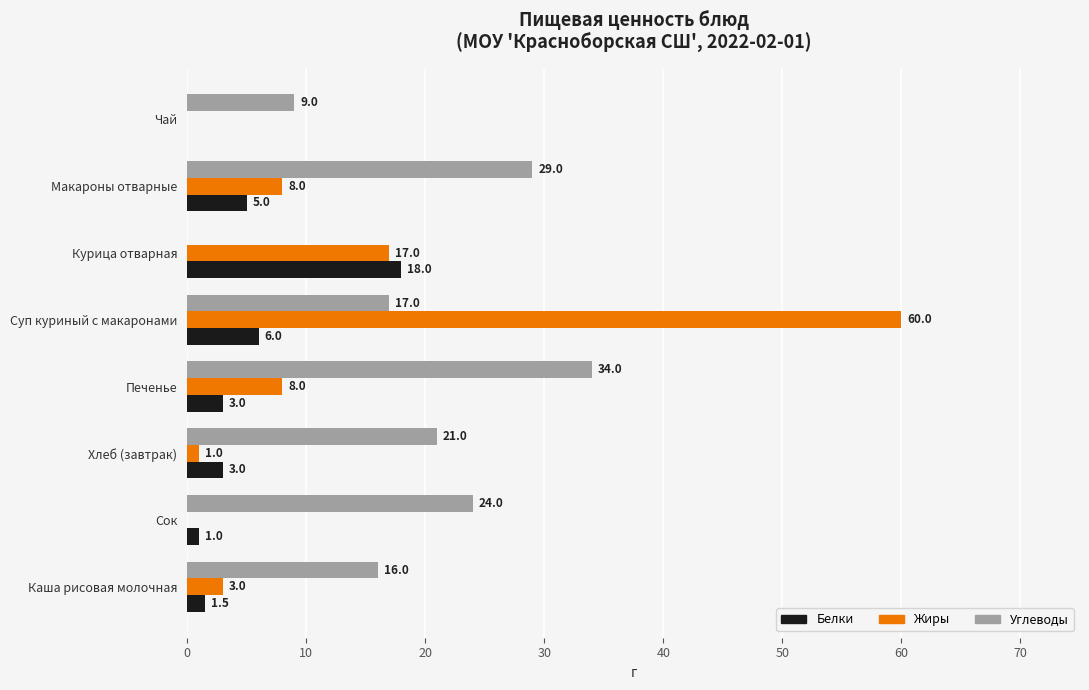

Between Печенье and Макароны отварные, which series saw the biggest shift?

Углеводы